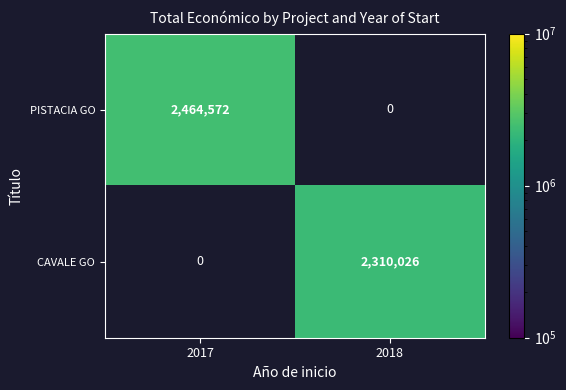

The CAVALE GO series shows 2310026 at 2018. True or false?

True